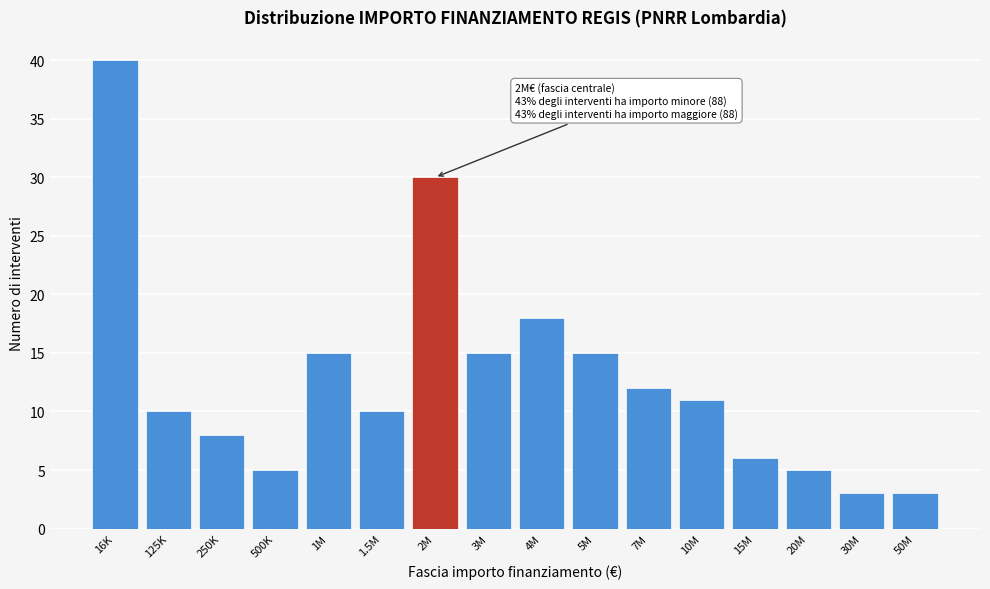

Reading left to right, list all the values displayed in this chart.

16K=40	125K=10	250K=8	500K=5	1M=15	1.5M=10	2M=30	3M=15	4M=18	5M=15	7M=12	10M=11	15M=6	20M=5	30M=3	50M=3